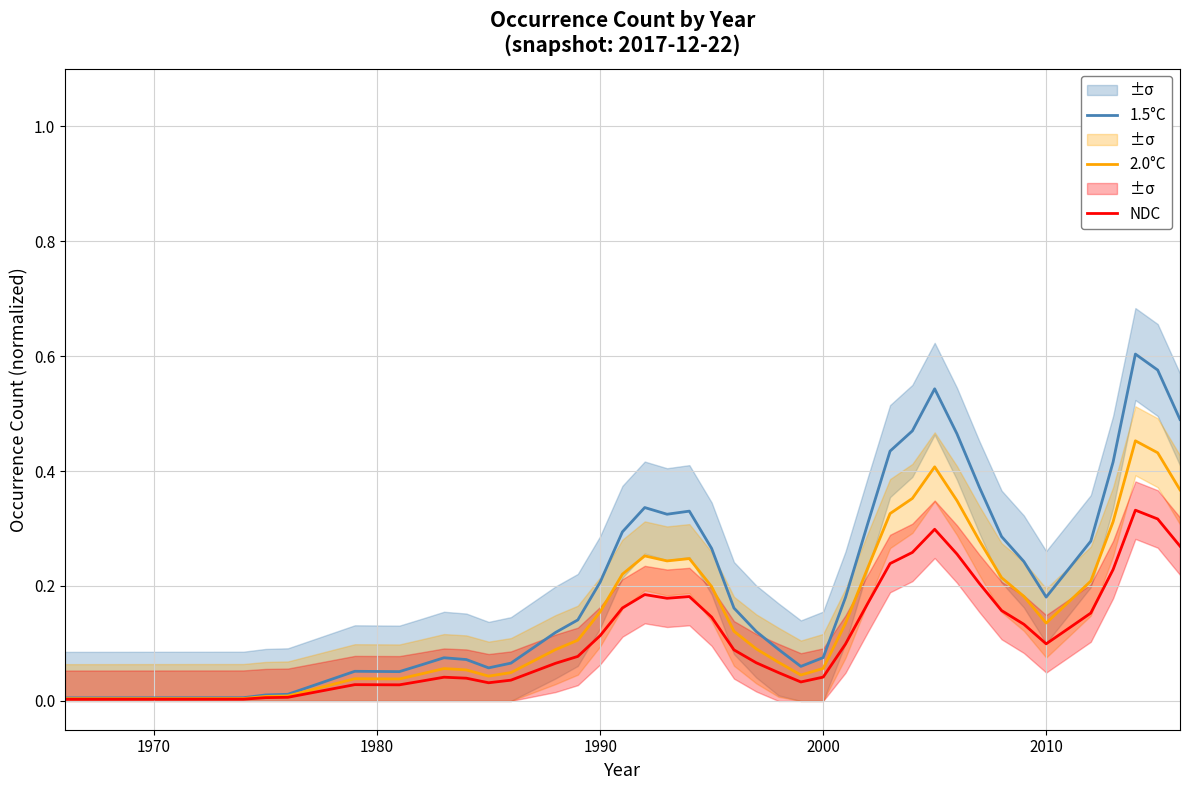

How many interior local peaks does the NDC series have?

6